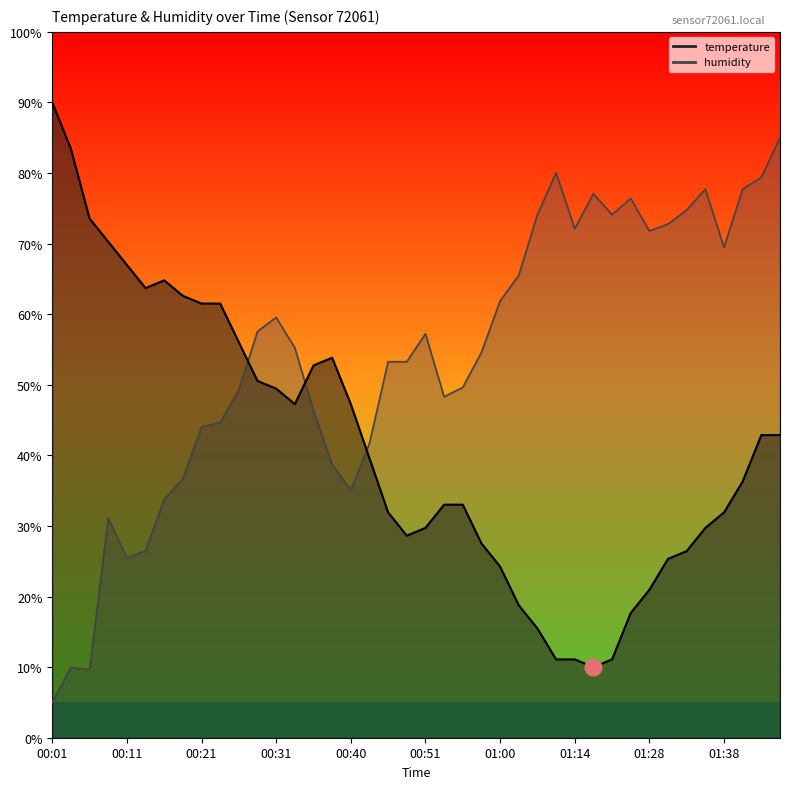

The temperature series shows 18.8 at 01:03. True or false?

True